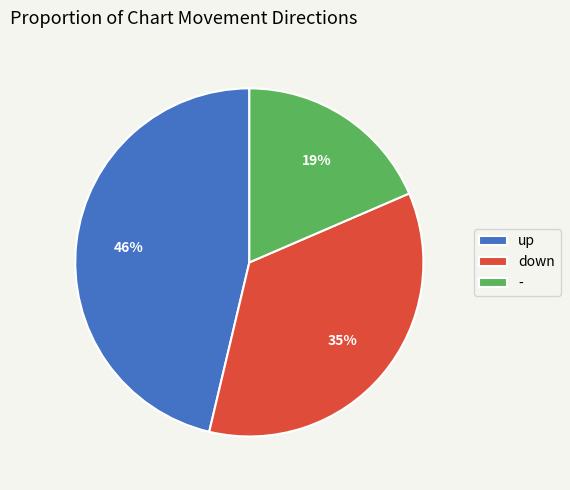

What is the smallest slice in the pie chart?

-